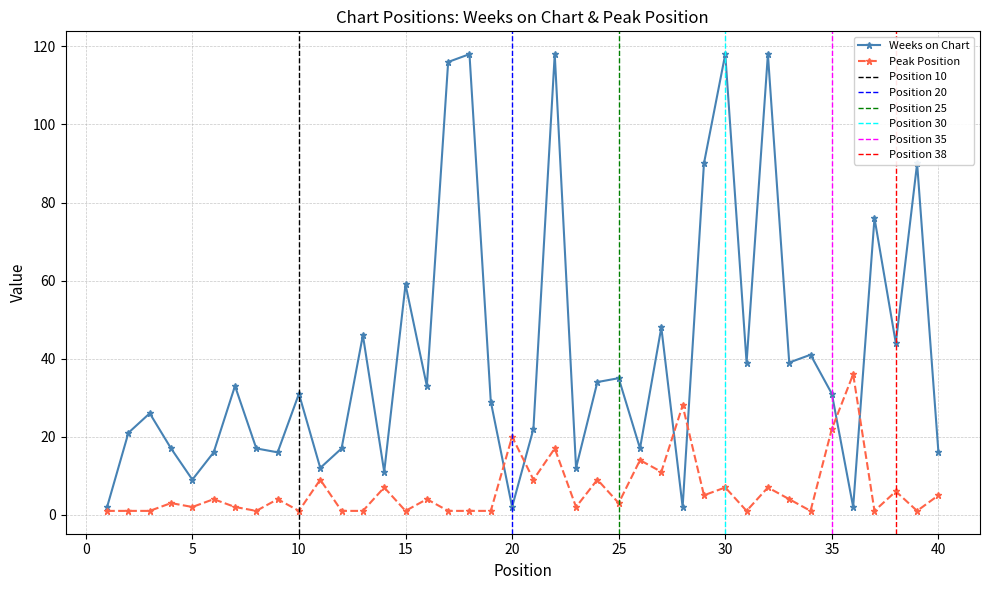

What is the minimum value shown in the chart?

1